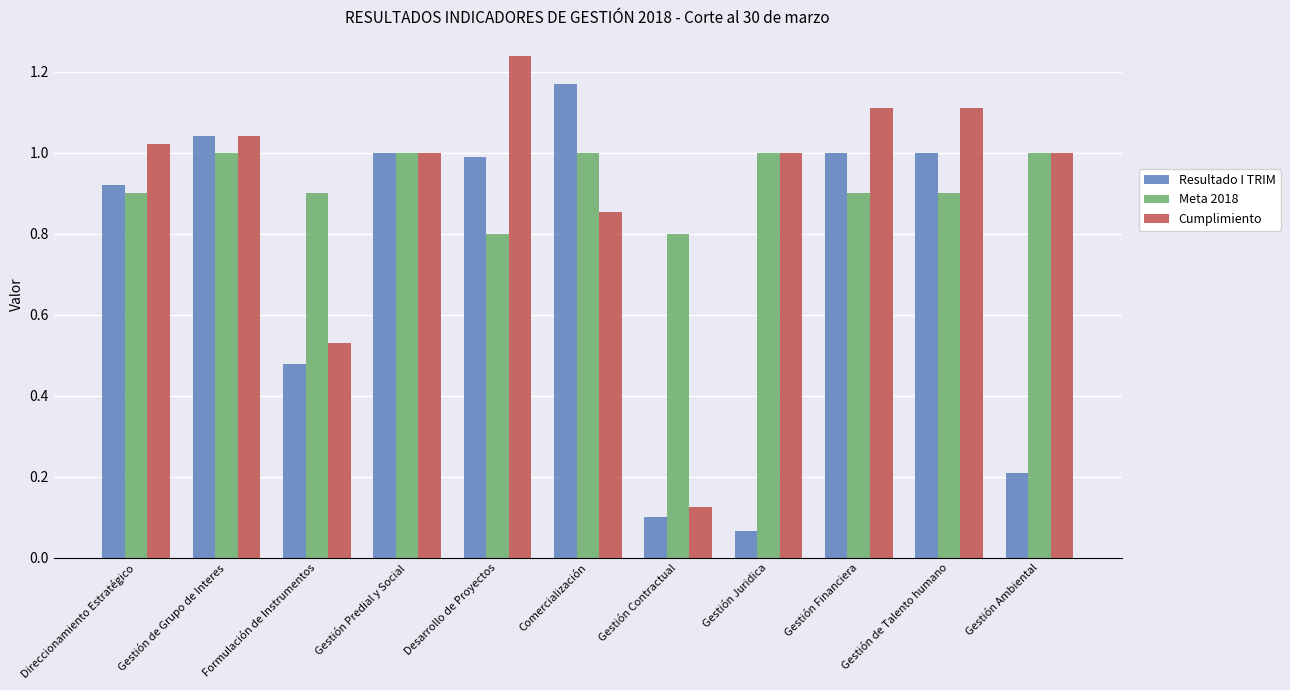

What are all the series names shown in the legend?

Resultado I TRIM, Meta 2018, Cumplimiento